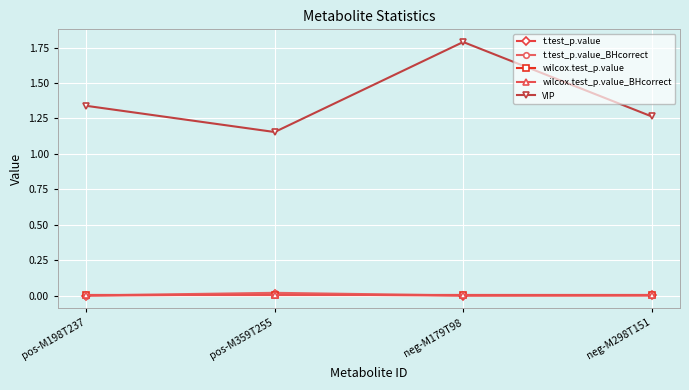

Is it true that t.test_p.value equals 0.0 at neg-M298T151?

True